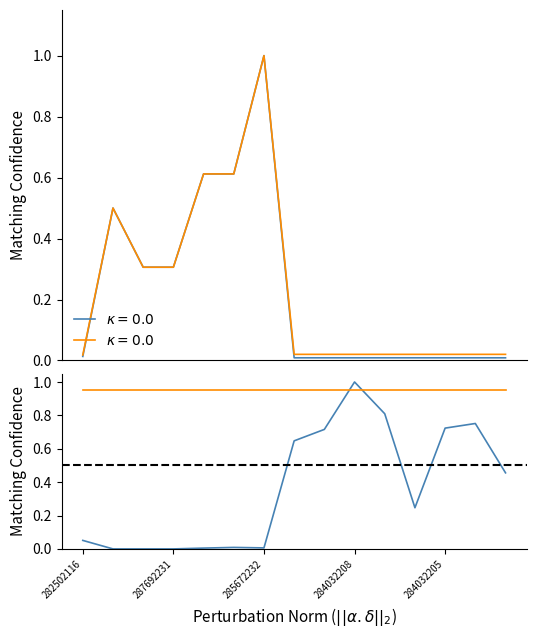

Rank the series at 282502116 from lowest to highest value.

Ціна, Доп. ціна, Залишок, Доп. залишок